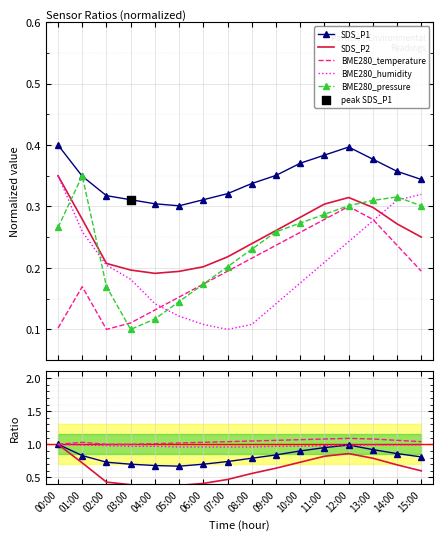

At how many categories does at least one series exceed 0?

16